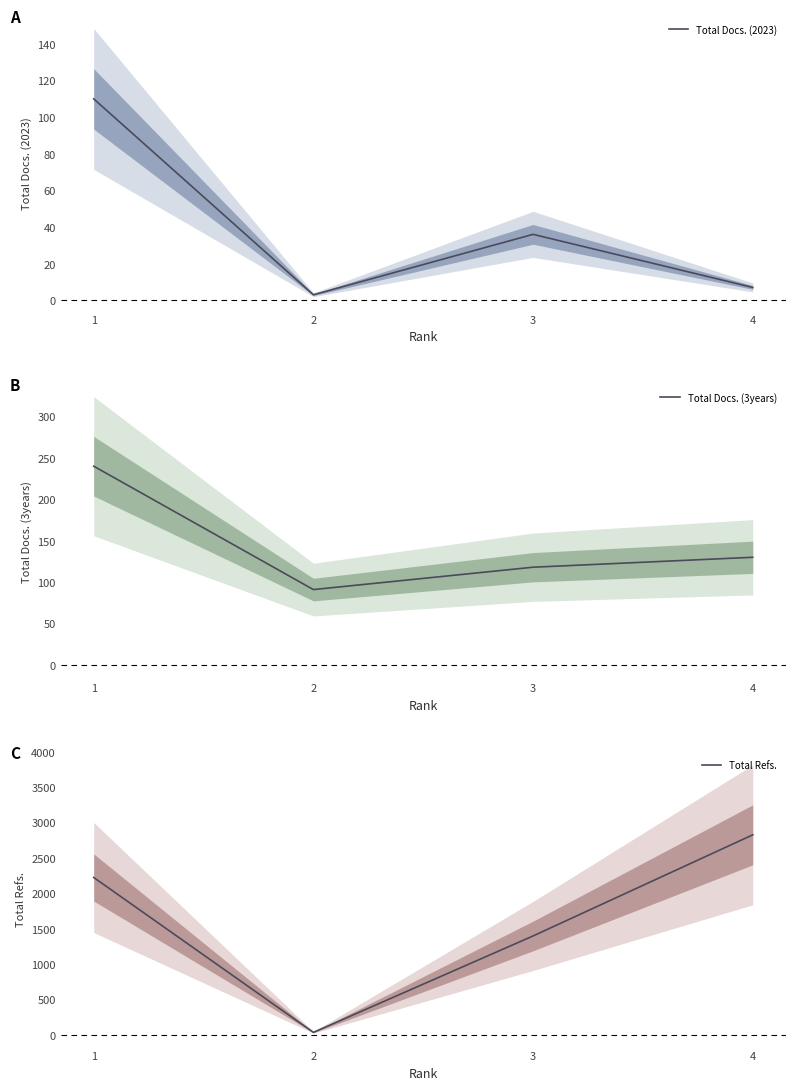

Which series changed the most between 3 and 4?

Total Refs.